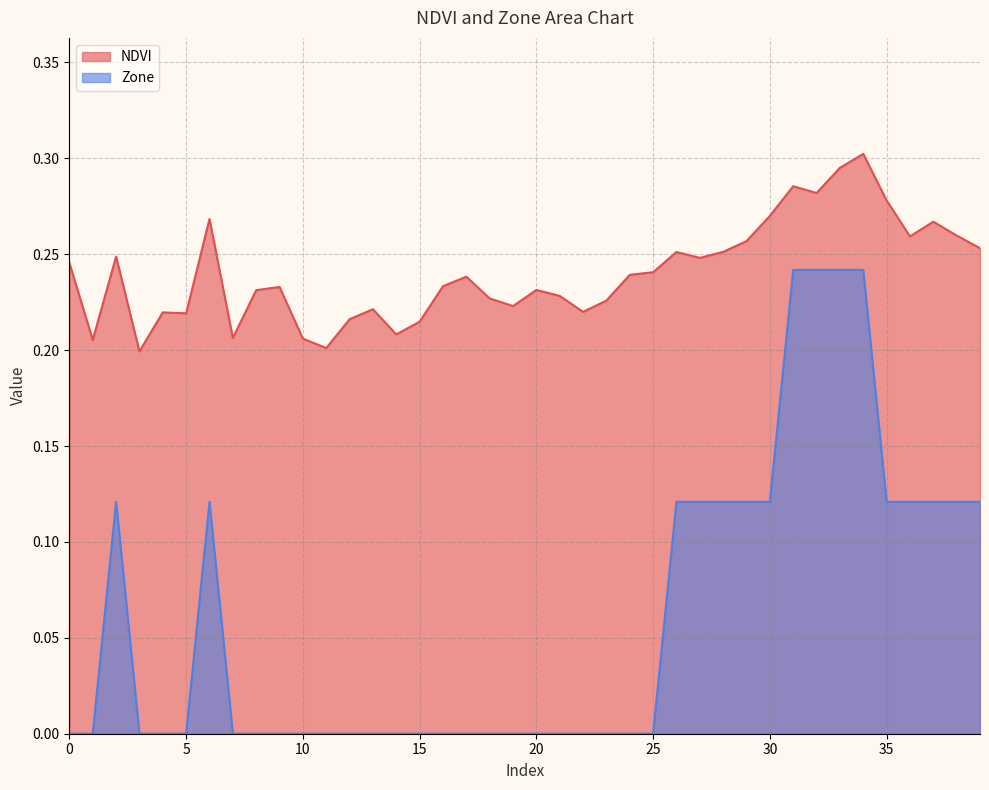

Reading left to right, extract all data points from this chart.

NDVI: 0.2	0.2	0.2	0.2	0.2	0.2	0.3	0.2	0.2	0.2	0.2	0.2	0.2	0.2	0.2	0.2	0.2	0.2	0.2	0.2	0.2	0.2	0.2	0.2	0.2	0.2	0.3	0.2	0.3	0.3	0.3	0.3	0.3	0.3	0.3	0.3	0.3	0.3	0.3	0.3
Zone: 0.0	0.0	0.1	0.0	0.0	0.0	0.1	0.0	0.0	0.0	0.0	0.0	0.0	0.0	0.0	0.0	0.0	0.0	0.0	0.0	0.0	0.0	0.0	0.0	0.0	0.0	0.1	0.1	0.1	0.1	0.1	0.2	0.2	0.2	0.2	0.1	0.1	0.1	0.1	0.1